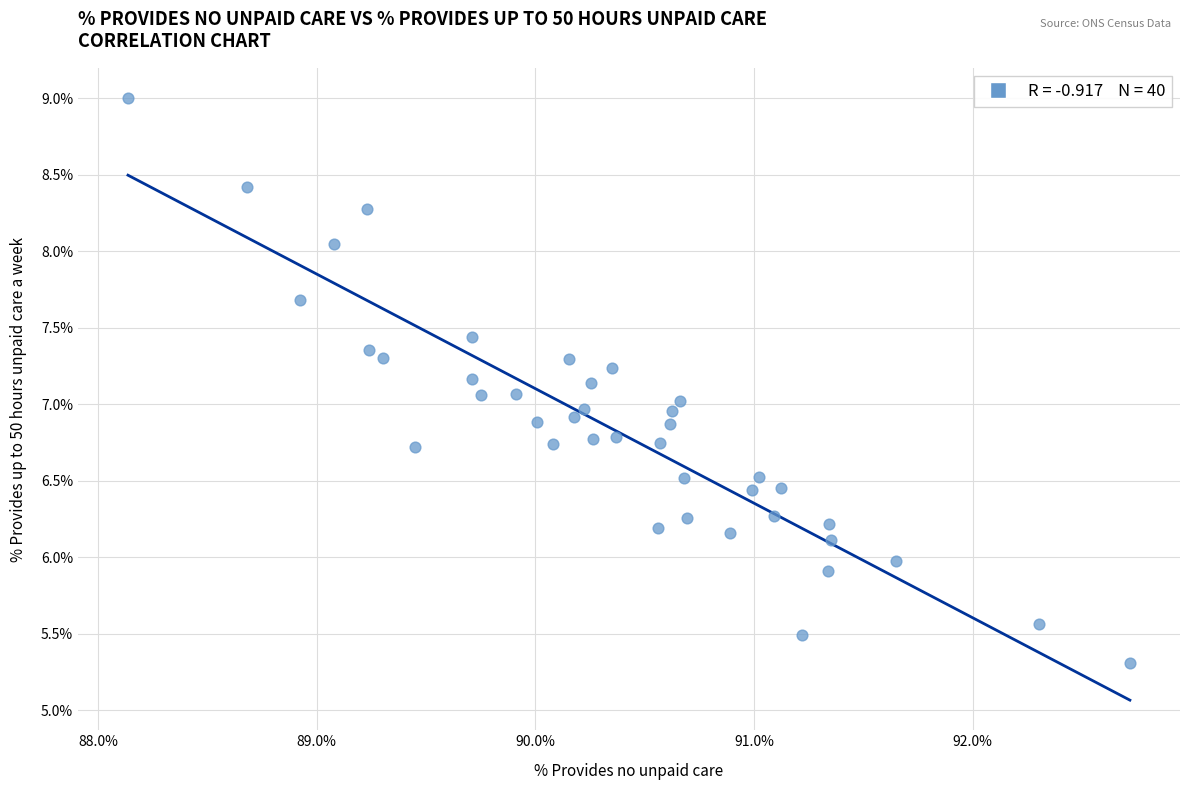

What is the range of X values (max minus min)?

4.6